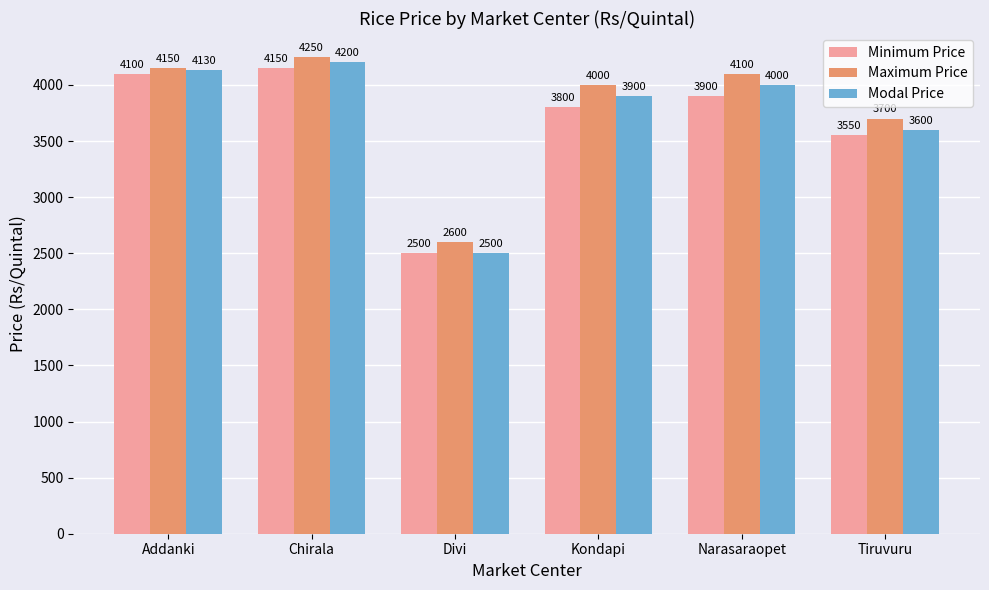

Which category has the highest value in the Maximum Price series?

Chirala